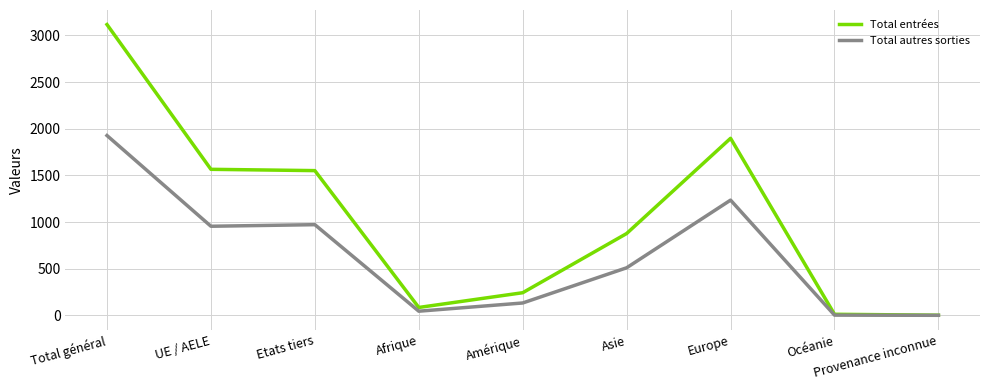

What is the sum of the Total autres sorties values at Afrique and Provenance inconnue?

46